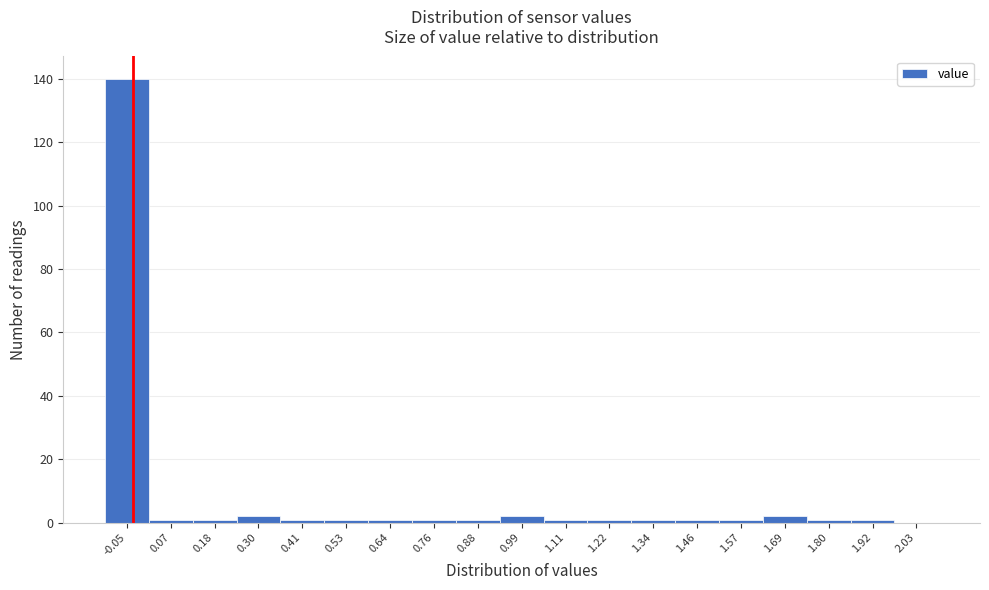

Reading left to right, list all the values displayed in this chart.

-0.05=140	0.07=1	0.18=1	0.30=2	0.41=1	0.53=1	0.64=1	0.76=1	0.88=1	0.99=2	1.11=1	1.22=1	1.34=1	1.46=1	1.57=1	1.69=2	1.80=1	1.92=1	2.03=0